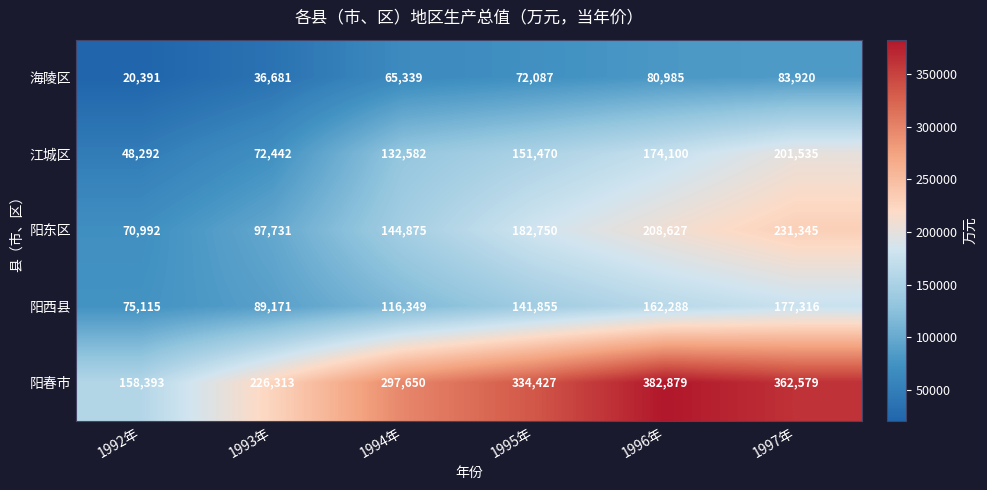

What value does the 江城区 series have at 1997年, to the nearest 100?

201500